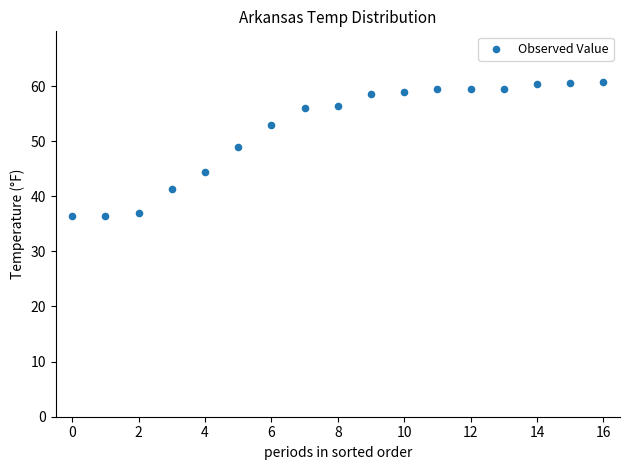

What is the range of Y values (max minus min)?

24.3